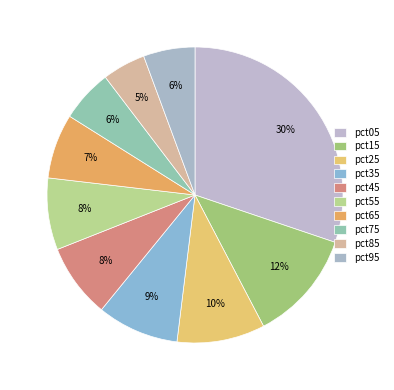

How many segments does this pie chart have?

10